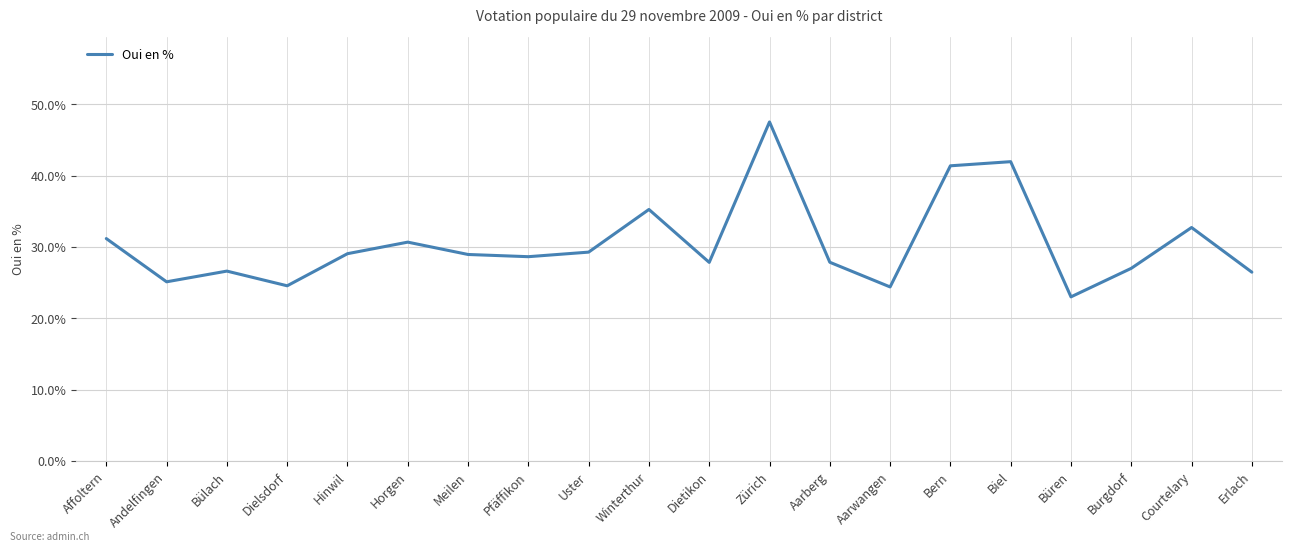

What value does the data have at Zürich?

47.5